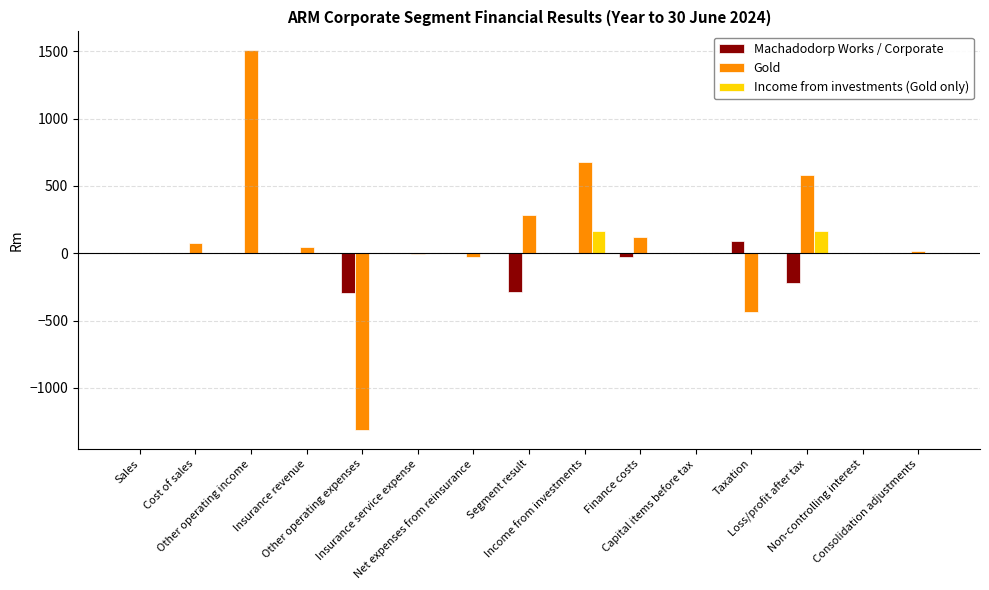

What is the spread (max minus min) of values at Insurance revenue?

45